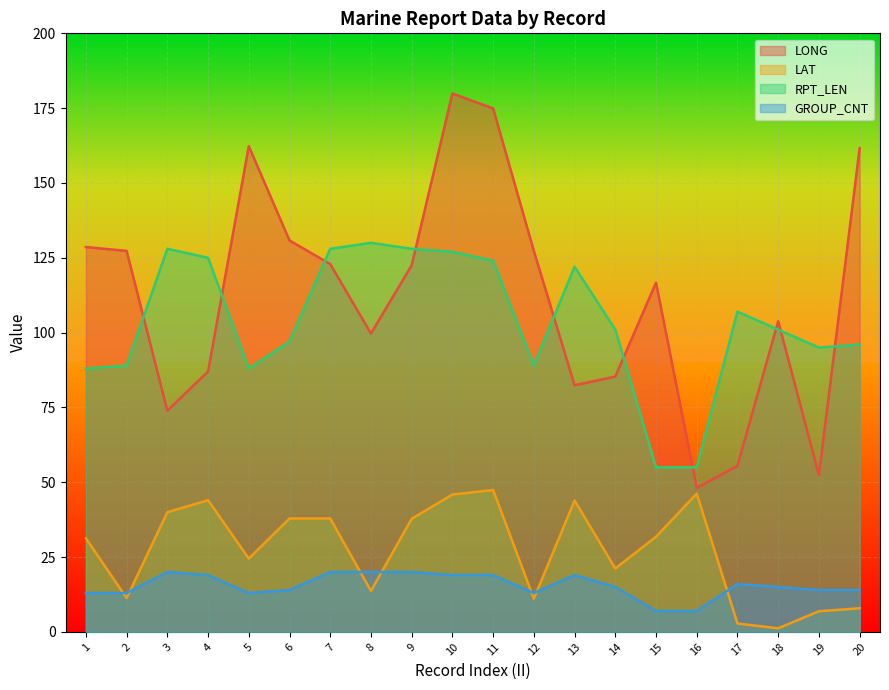

Reading left to right, what are all the values shown in this chart?

LONG: 1=128.6	2=127.3	3=73.9	4=87.0	5=162.3	6=130.8	7=122.9	8=99.7	9=122.5	10=179.9	11=174.9	12=127.3	13=82.4	14=85.3	15=116.7	16=48.1	17=55.5	18=103.8	19=52.4	20=161.6
LAT: 1=31.3	2=11.3	3=40.0	4=44.0	5=24.5	6=37.9	7=37.9	8=13.7	9=37.8	10=45.9	11=47.4	12=11.1	13=43.9	14=21.2	15=31.8	16=46.2	17=2.8	18=1.2	19=6.9	20=7.9
RPT_LEN: 1=88.0	2=89.0	3=128.0	4=125.0	5=88.0	6=97.0	7=128.0	8=130.0	9=128.0	10=127.0	11=124.0	12=89.0	13=122.0	14=101.0	15=55.0	16=55.0	17=107.0	18=101.0	19=95.0	20=96.0
GROUP_CNT: 1=13.0	2=13.0	3=20.0	4=19.0	5=13.0	6=14.0	7=20.0	8=20.0	9=20.0	10=19.0	11=19.0	12=13.0	13=19.0	14=15.0	15=7.0	16=7.0	17=16.0	18=15.0	19=14.0	20=14.0